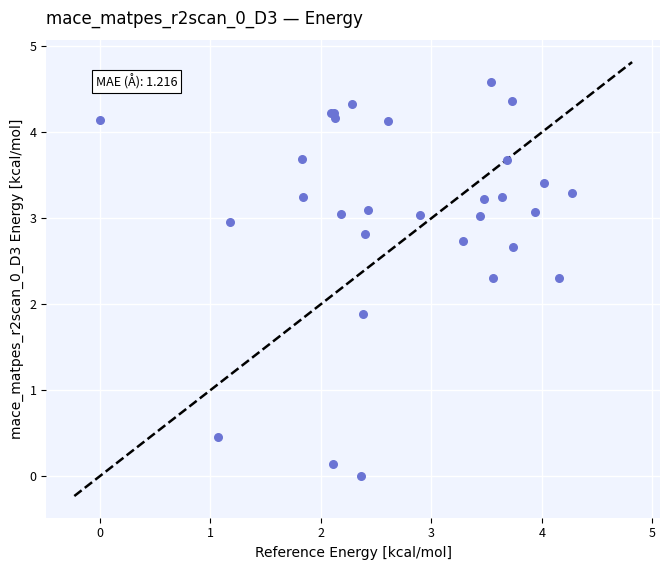

What Y value in the scatter plot is closest to 2?

1.9